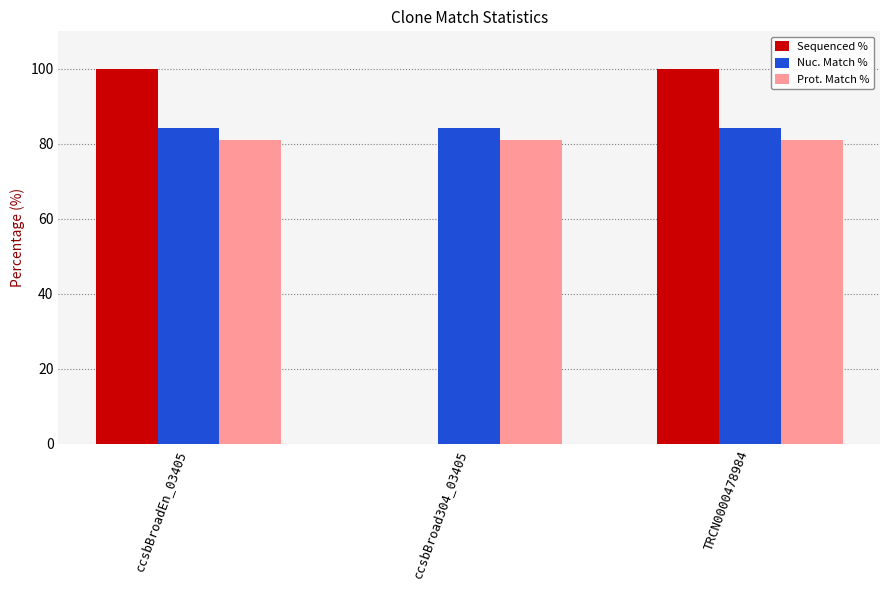

Between ccsbBroadEn_03405 and ccsbBroad304_03405, which series saw the biggest shift?

Sequenced %